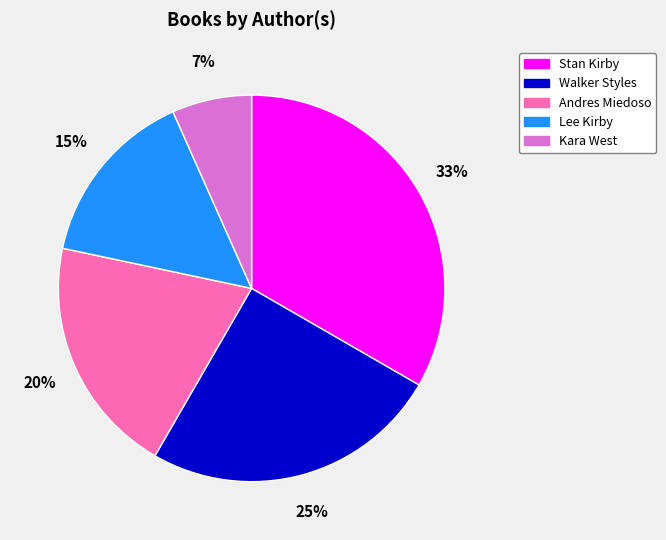

Rank the categories by value from lowest to highest.

Kara West, Lee Kirby, Andres Miedoso, Walker Styles, Stan Kirby